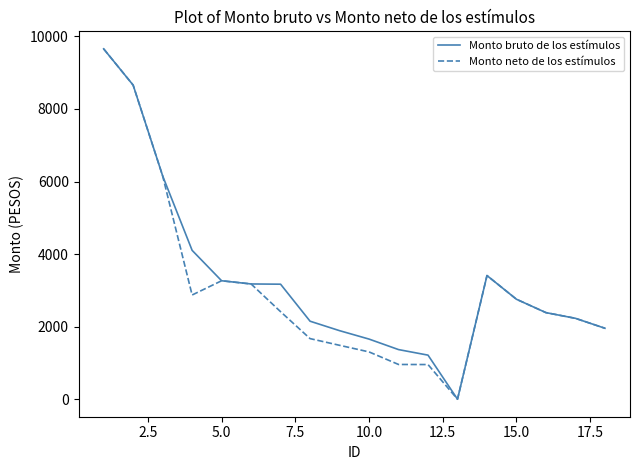

What is the highest value of the Monto neto de los estímulos series?

9658.0